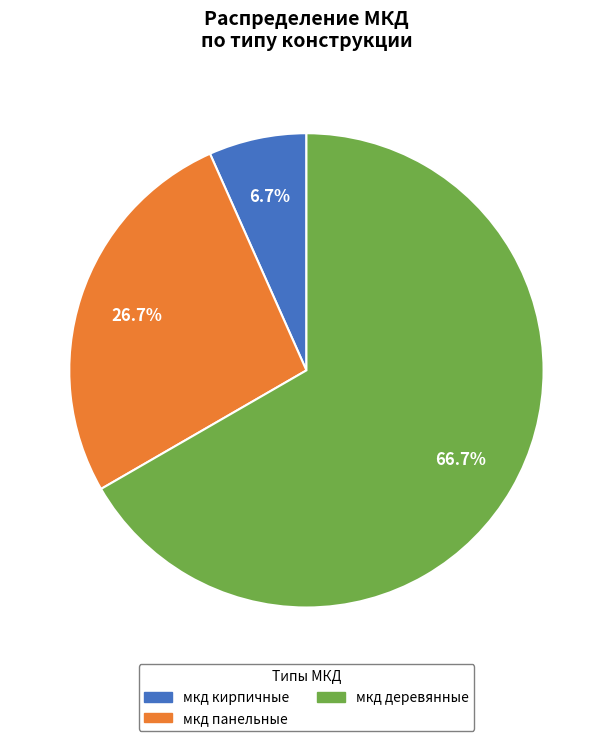

To the nearest percent, what is the difference between the мкд кирпичные and мкд деревянные slice percentages?

60%